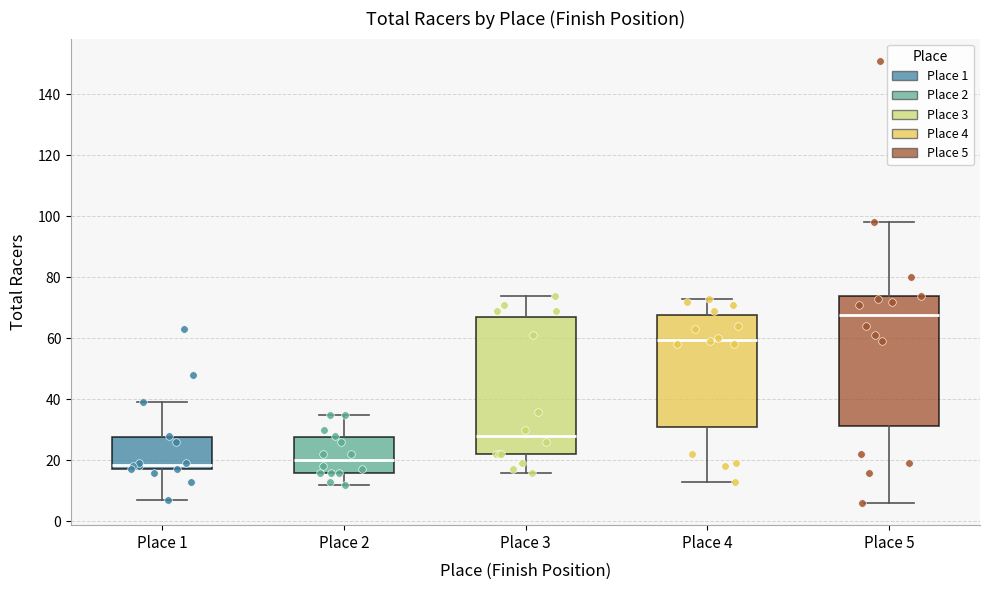

Where does the lower whisker of the box for Place 1 end on the y-axis? The values are not printed on the chart, so give them approximately, as read against the axis.

8